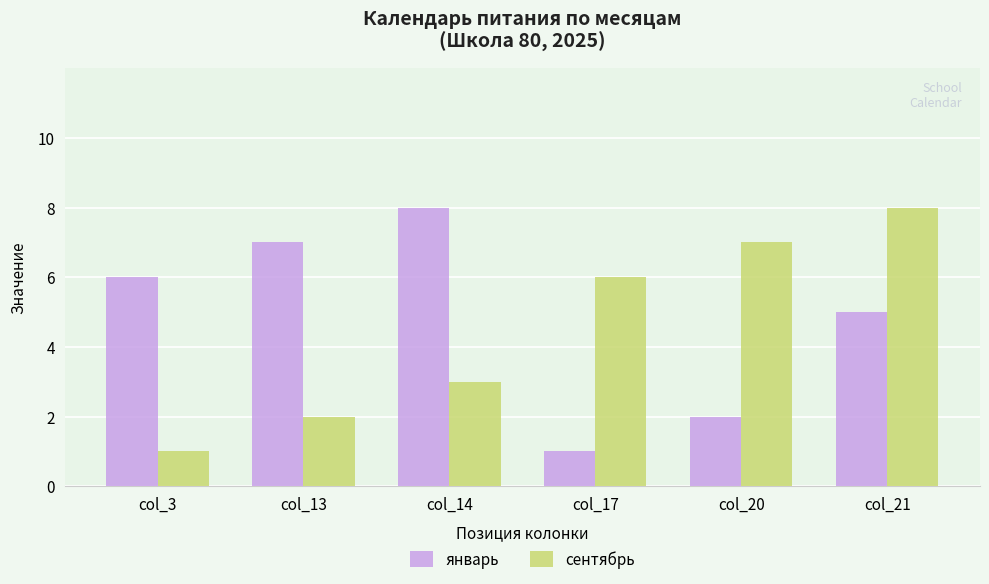

What is the spread (max minus min) of values at col_14?

5